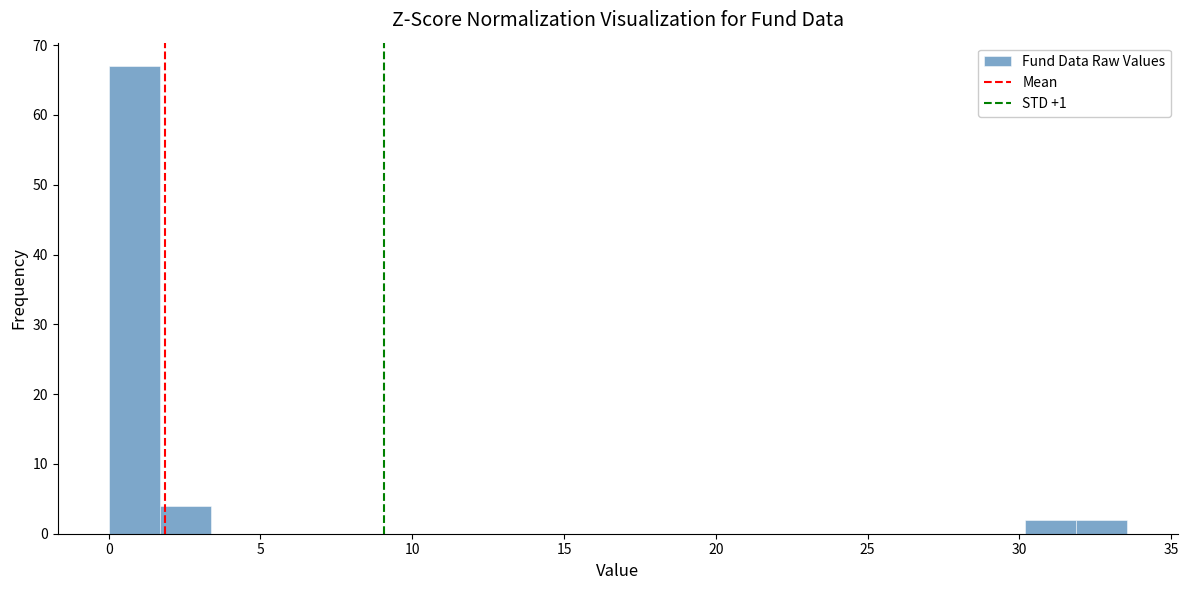

Read against the x-axis, roughly where is the centre of the tallest bar?

1.0